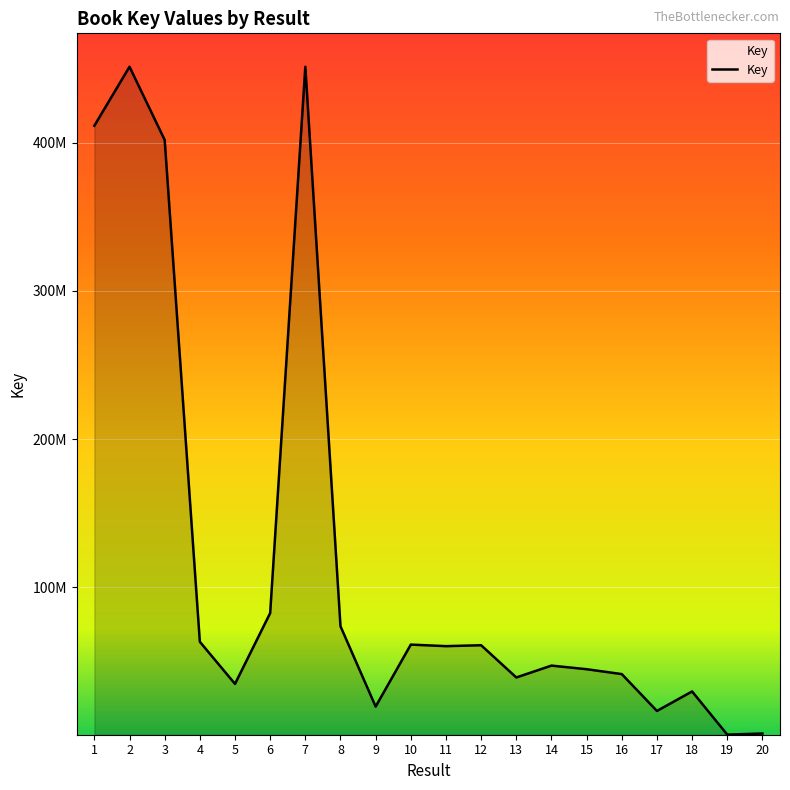

Does the chart have visible grid lines?

Yes